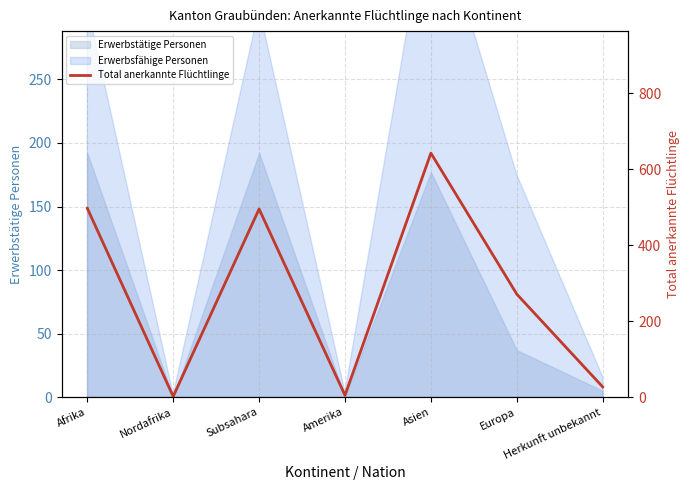

Which category has the highest value across all series?

Asien